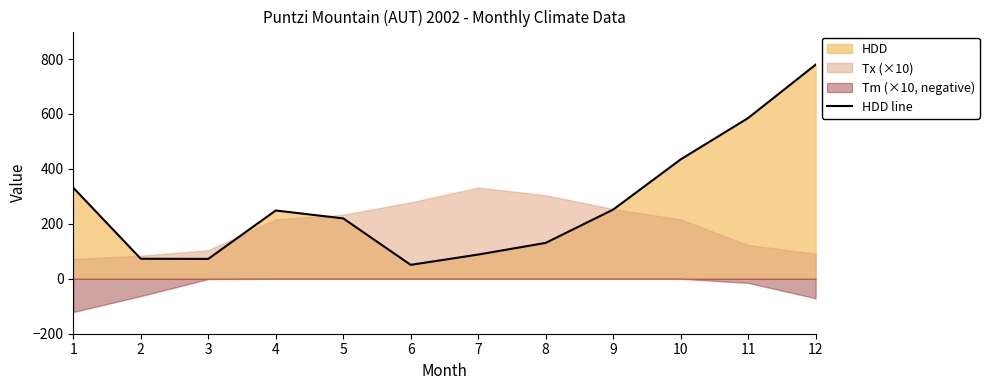

List the labels in order of value, smallest first.

6, 3, 2, 7, 8, 5, 4, 9, 1, 10, 11, 12